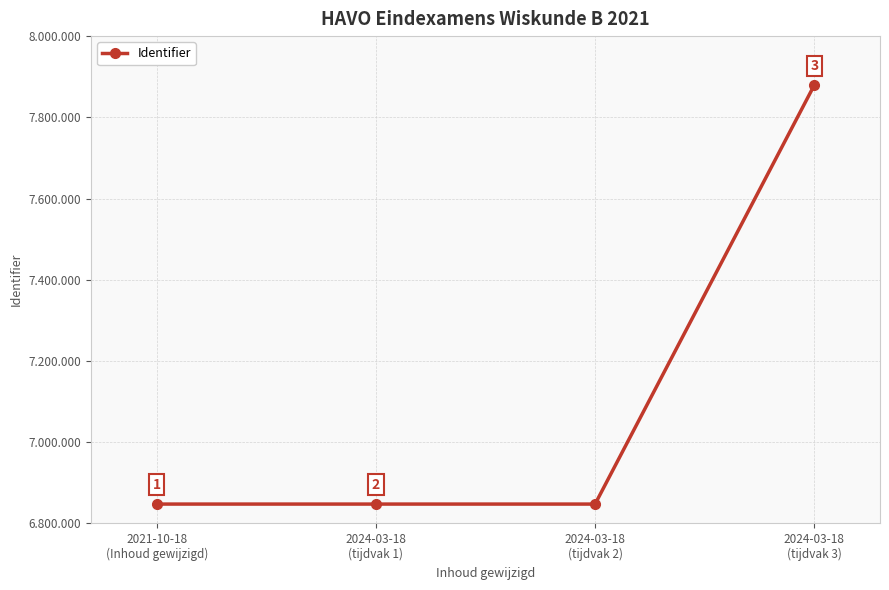

Which category has the lowest value across all series?

2021-10-18
(Inhoud gewijzigd)